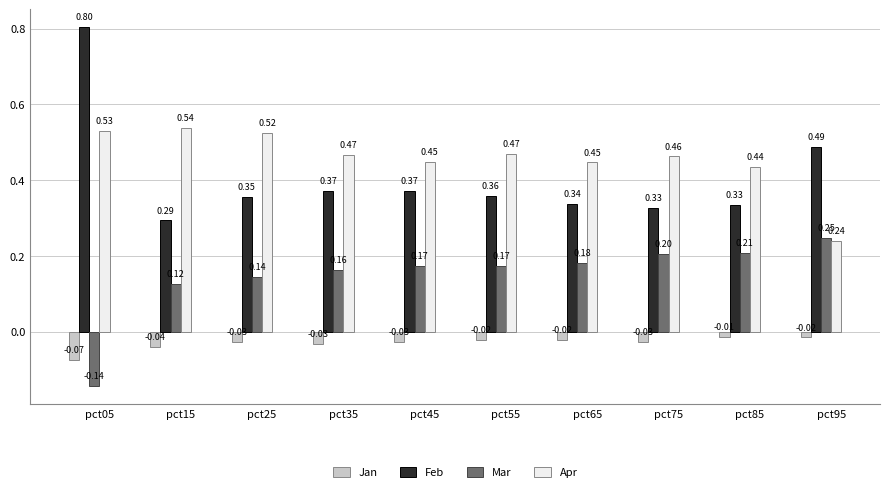

At pct25, list the series in order from smallest to largest.

Jan, Mar, Feb, Apr